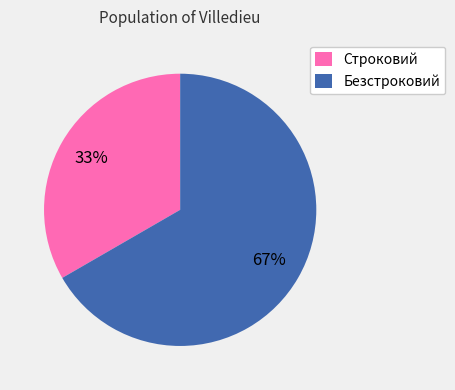

Which slice is the smallest?

Строковий